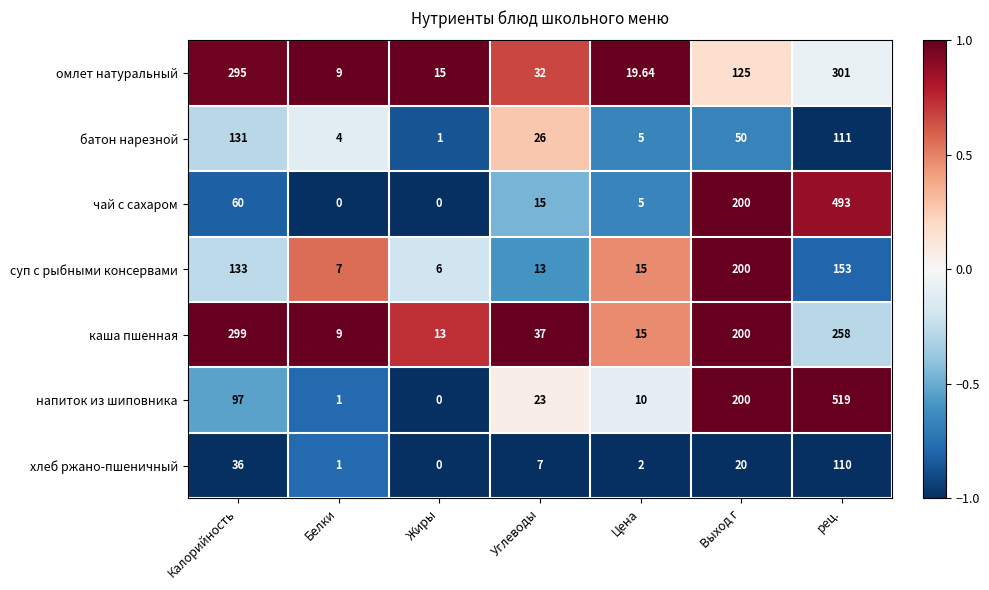

At рец., list the series in order from smallest to largest.

хлеб ржано-пшеничный, батон нарезной, суп c рыбными консервами, каша пшенная, омлет натуральный, чай с сахаром, напиток из шиповника